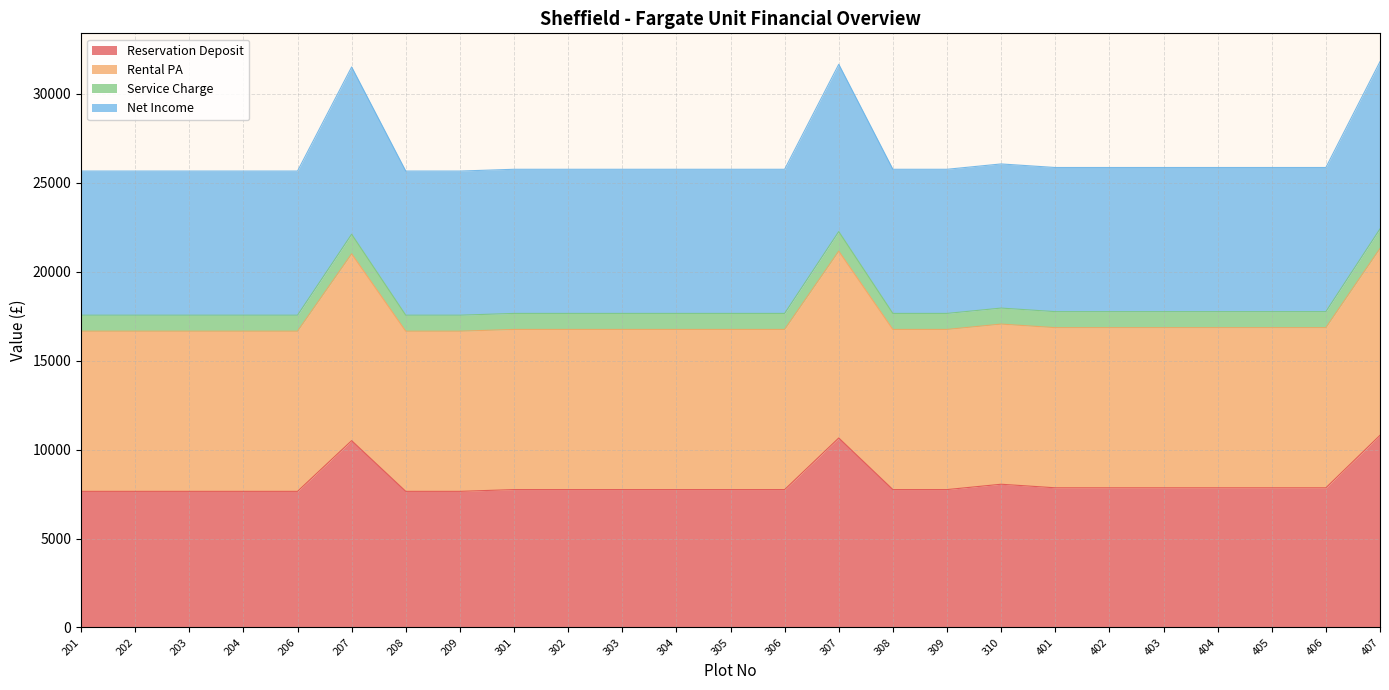

At how many categories does at least one series exceed 30846?

3